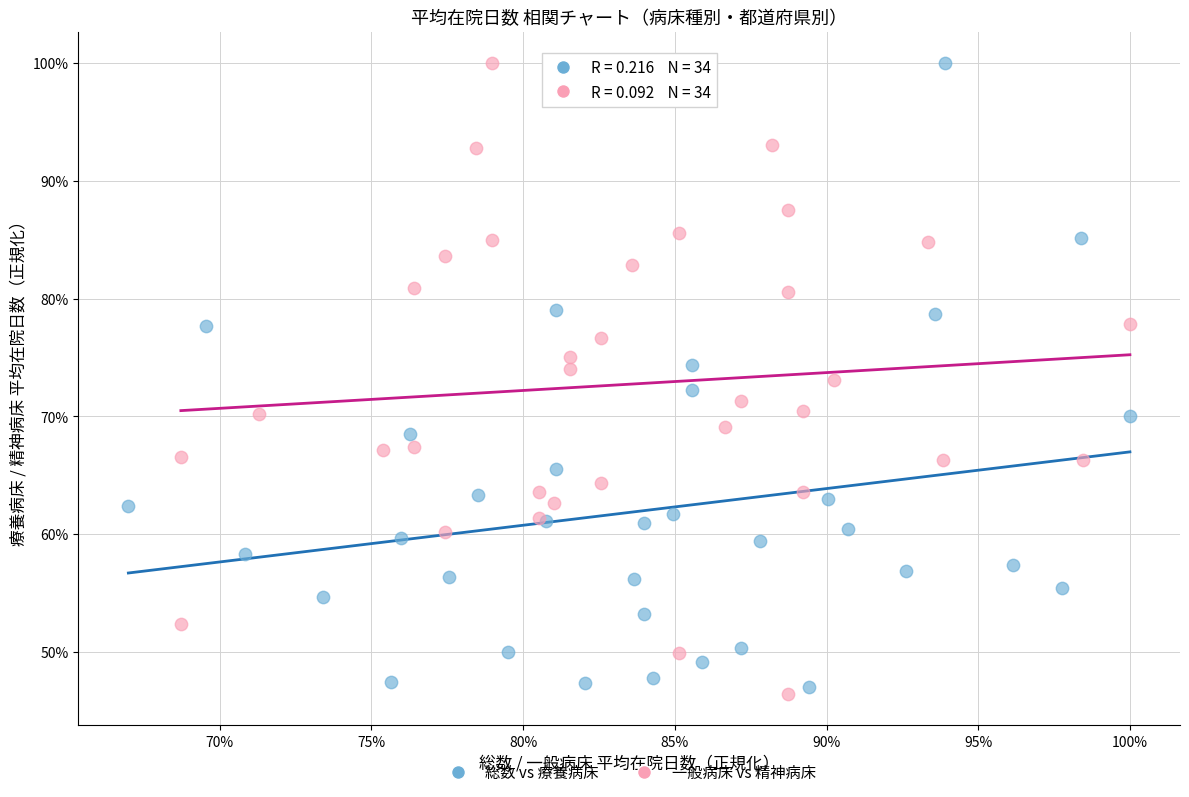

What are all the series names shown in the legend?

総数 vs 療養病床, 一般病床 vs 精神病床